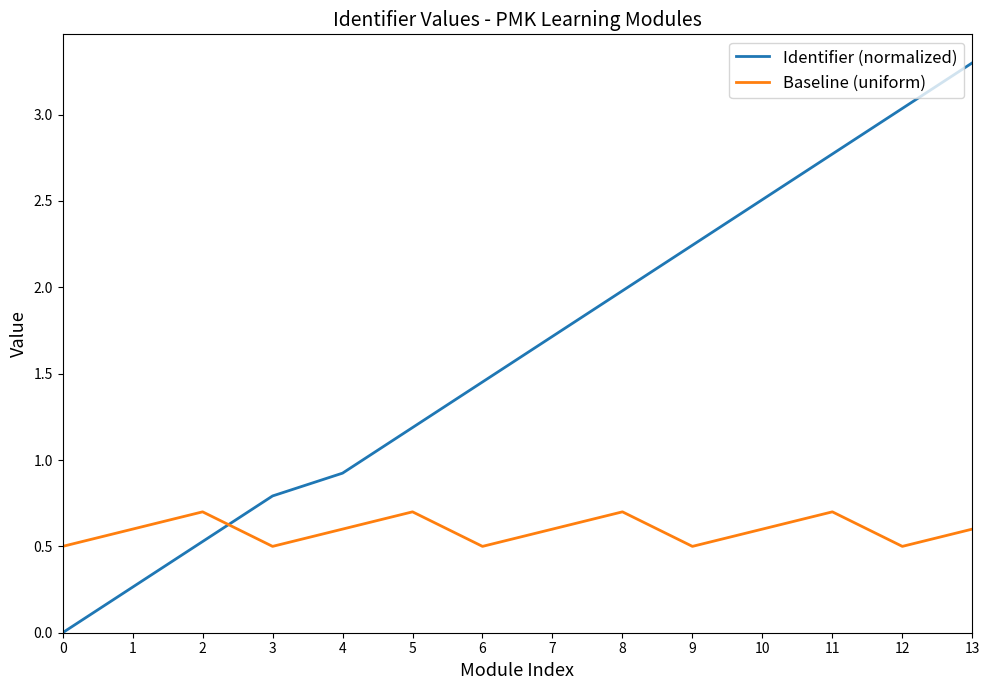

What is the total value across all series at 13?

3.9